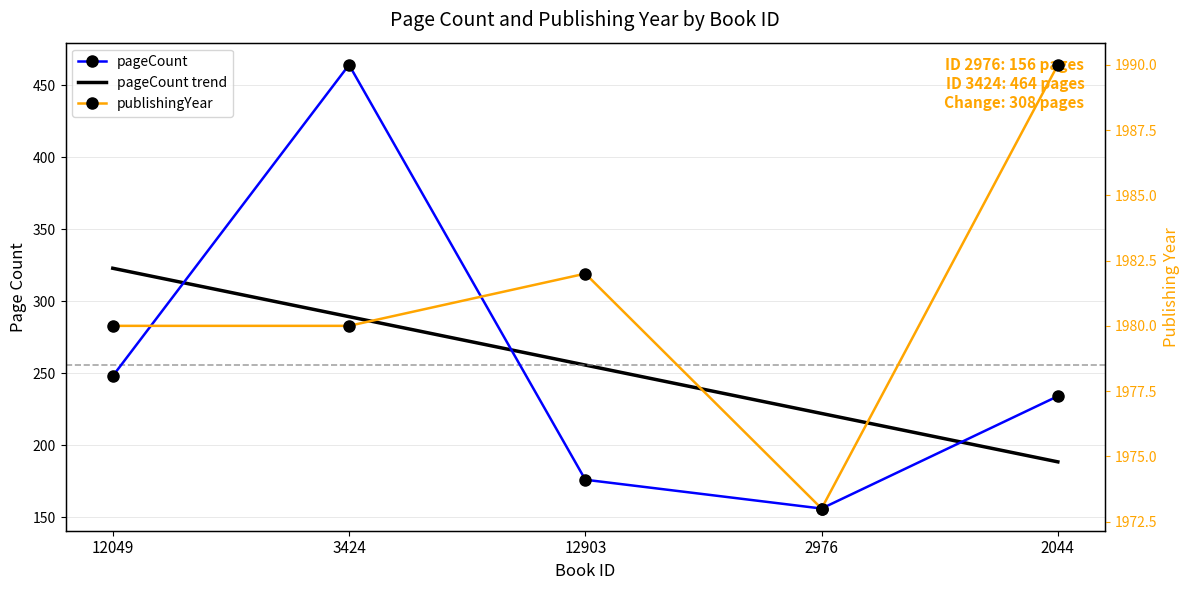

What is the sum of the publishingYear values at 12903 and 12049?

3962